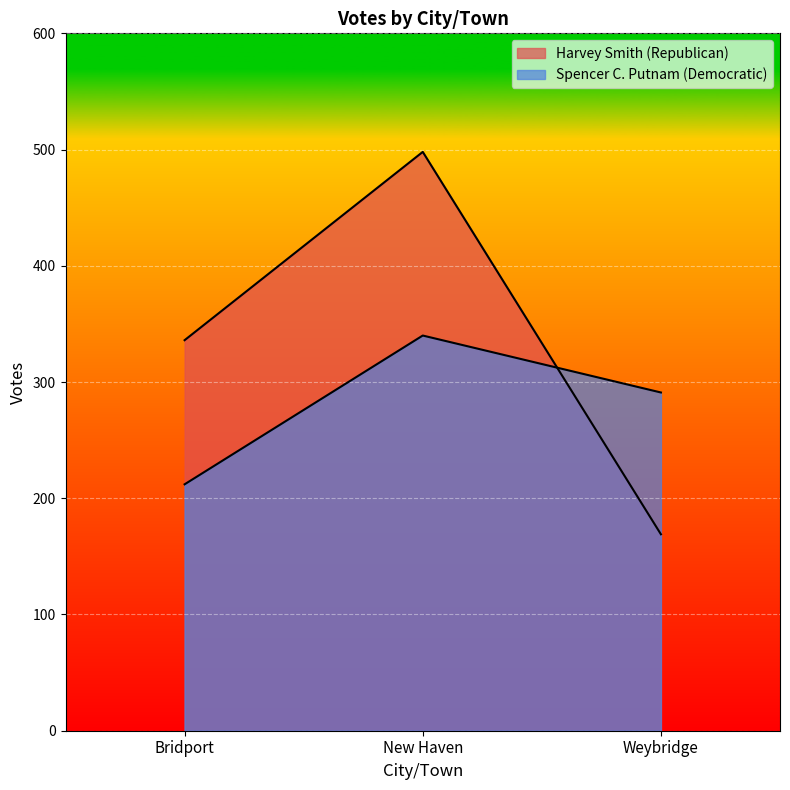

Is the value of Spencer C. Putnam (Democratic) at Bridport greater than the value of Harvey Smith (Republican) at New Haven?

No